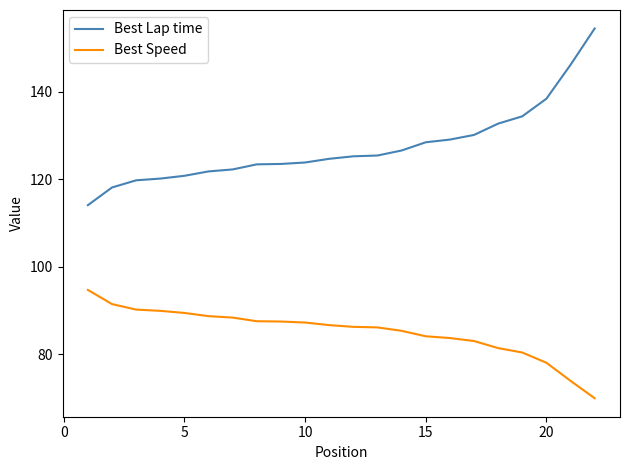

What is the smallest value displayed?

69.9